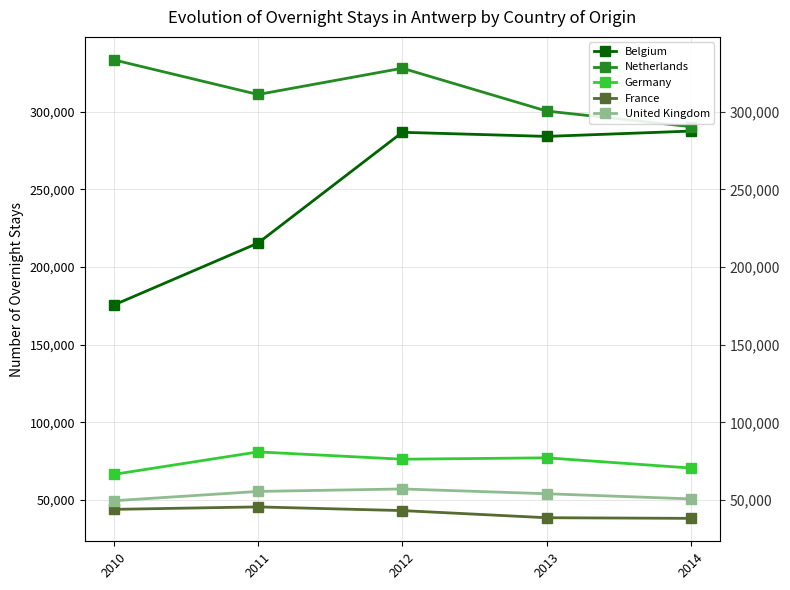

What is the maximum value for United Kingdom?

57159